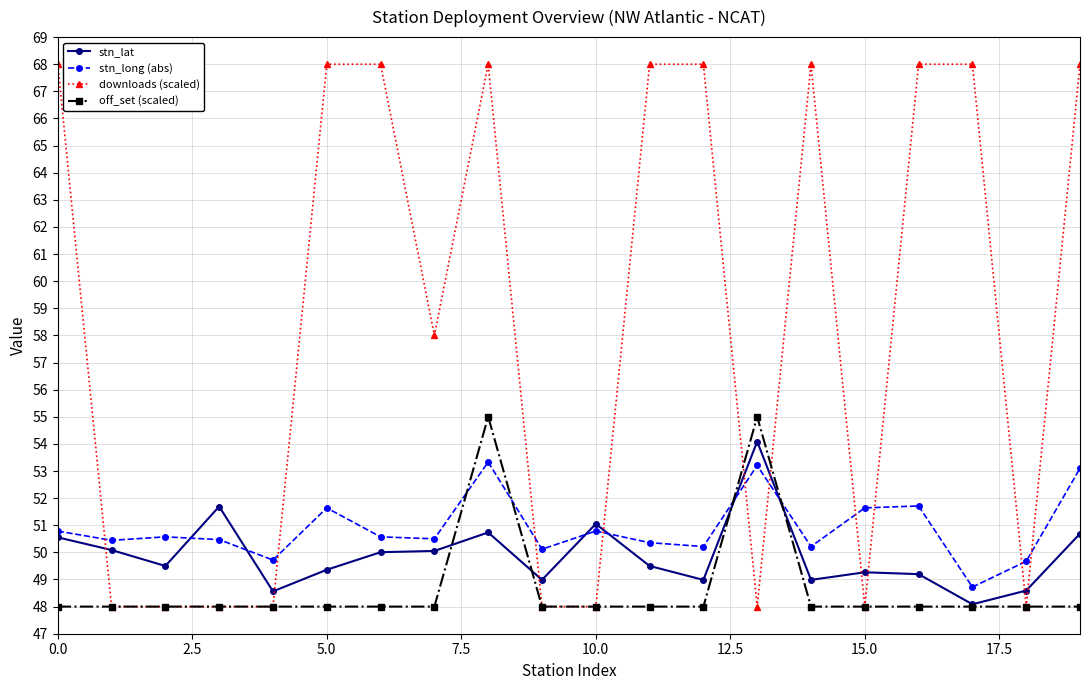

True or false: downloads (scaled) has more than 1 points higher than both neighbors.

True